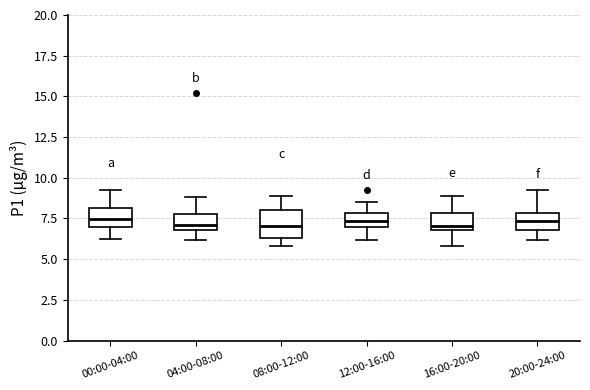

Reading left to right, read every box against the y-axis: the position of its median line, the range the box covers, and the ends of its whiskers. The values are not printed on the chart, so give them approximately, as read against the axis.

00:00-04:00: median 7.5, box 7.0 to 8.0, whiskers 6.5 to 9.5
04:00-08:00: median 7.0 (inside the box), box 7.0 to 8.0, whiskers 6.0 to 9.0
08:00-12:00: median 7.0, box 6.5 to 8.0, whiskers 6.0 to 9.0
12:00-16:00: median 7.5, box 7.0 to 8.0, whiskers 6.0 to 8.5
16:00-20:00: median 7.0 (just above the box's lower edge), box 7.0 to 8.0, whiskers 6.0 to 9.0
20:00-24:00: median 7.5, box 7.0 to 8.0, whiskers 6.0 to 9.5